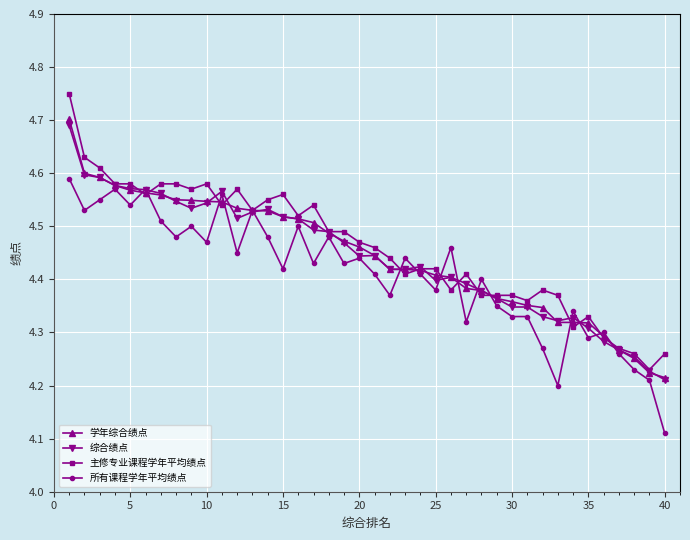

After their last crossing, which series has the higher values: 所有课程学年平均绩点 or 学年综合绩点?

学年综合绩点